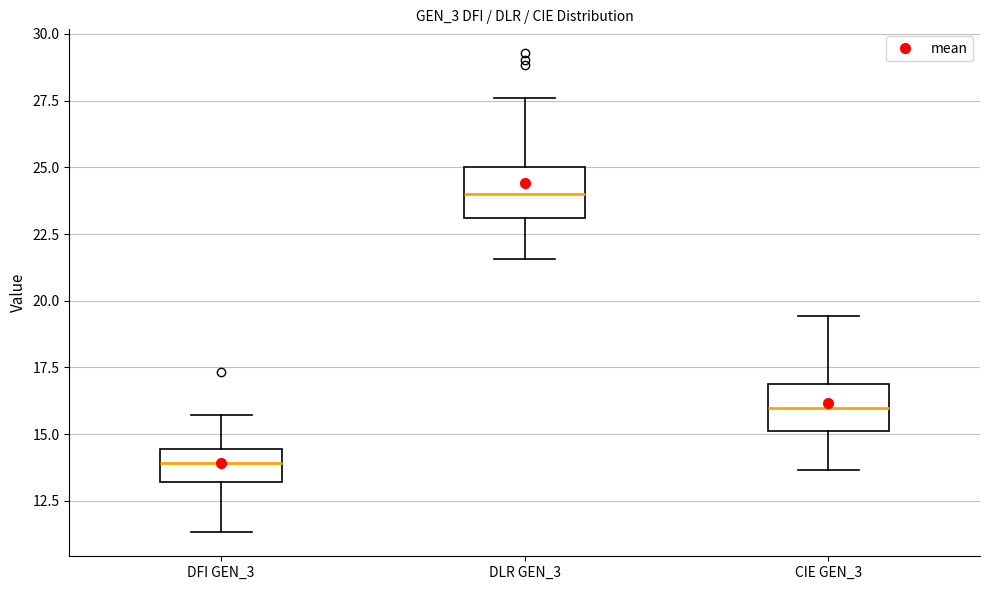

Which box has the highest median line?

DLR GEN_3